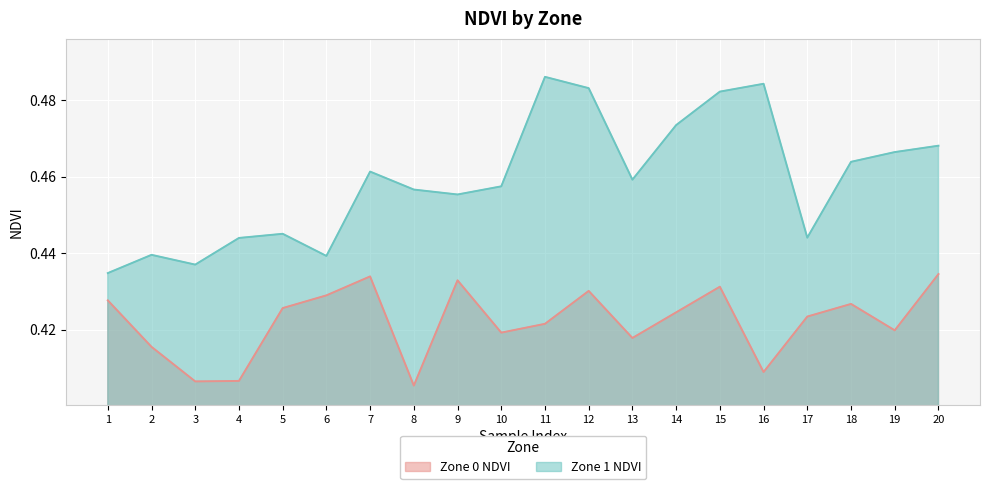

True or false: Zone 0 NDVI and Zone 1 NDVI intersect in this chart.

False